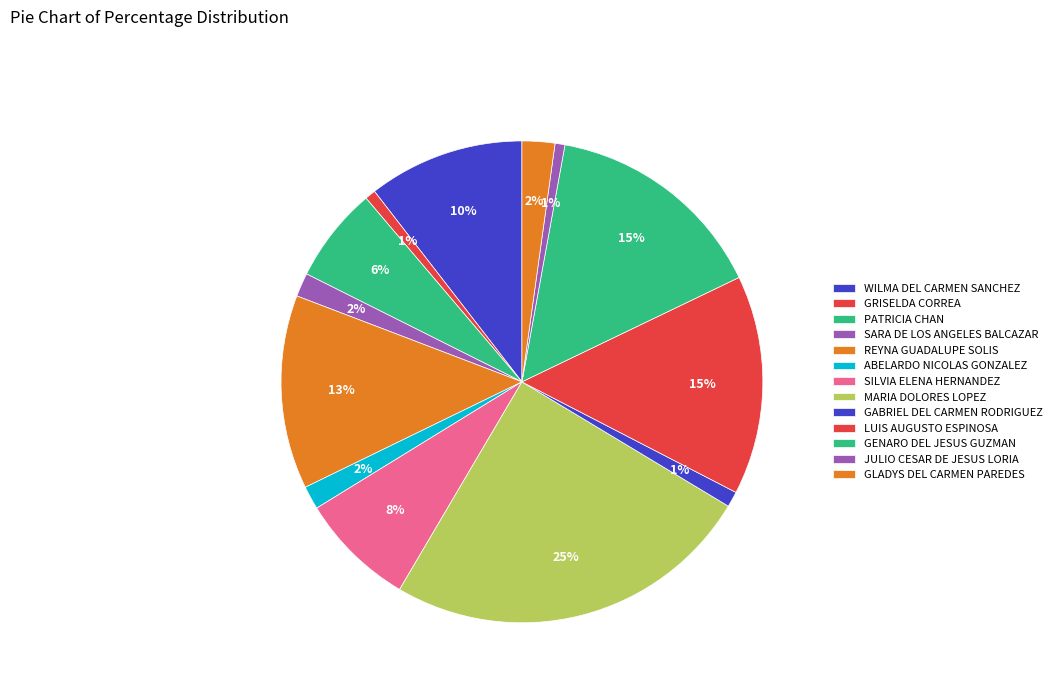

True or false: GLADYS DEL CARMEN PAREDES accounts for 1% of the total.

False